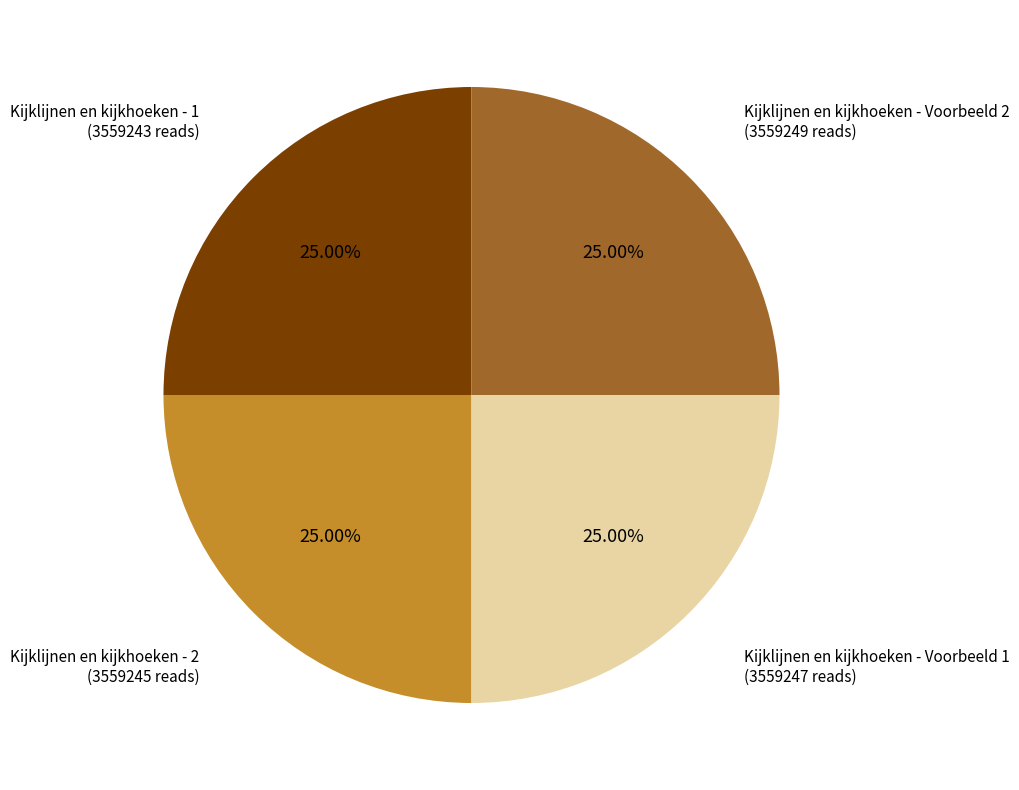

How many slices are in this pie chart?

4